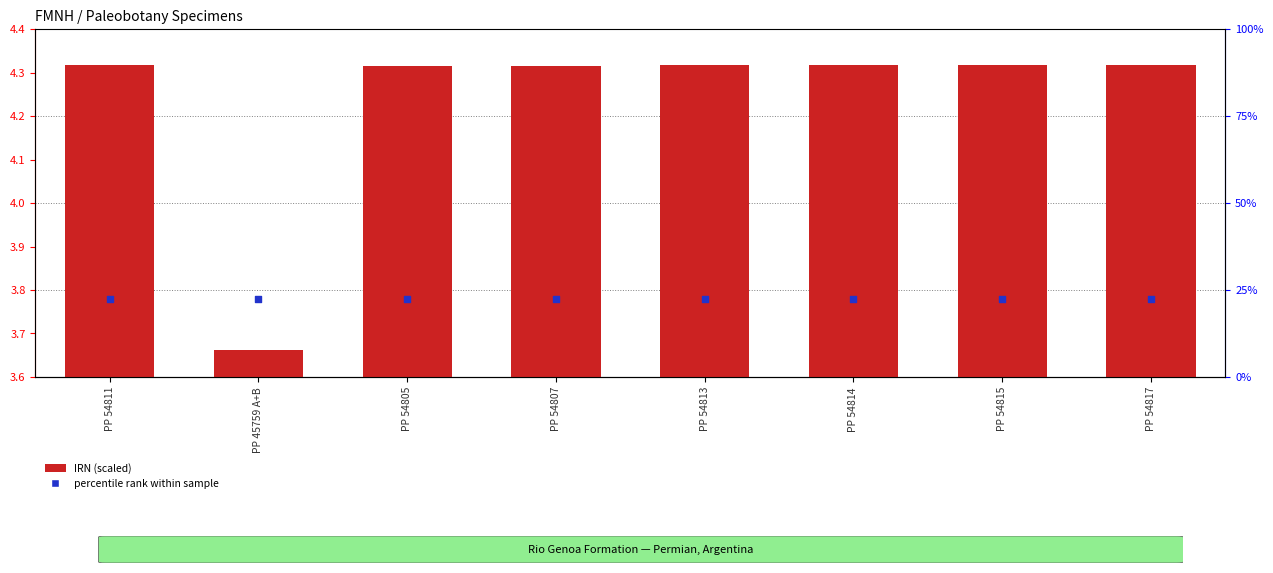

At how many categories does at least one series exceed 1?

8